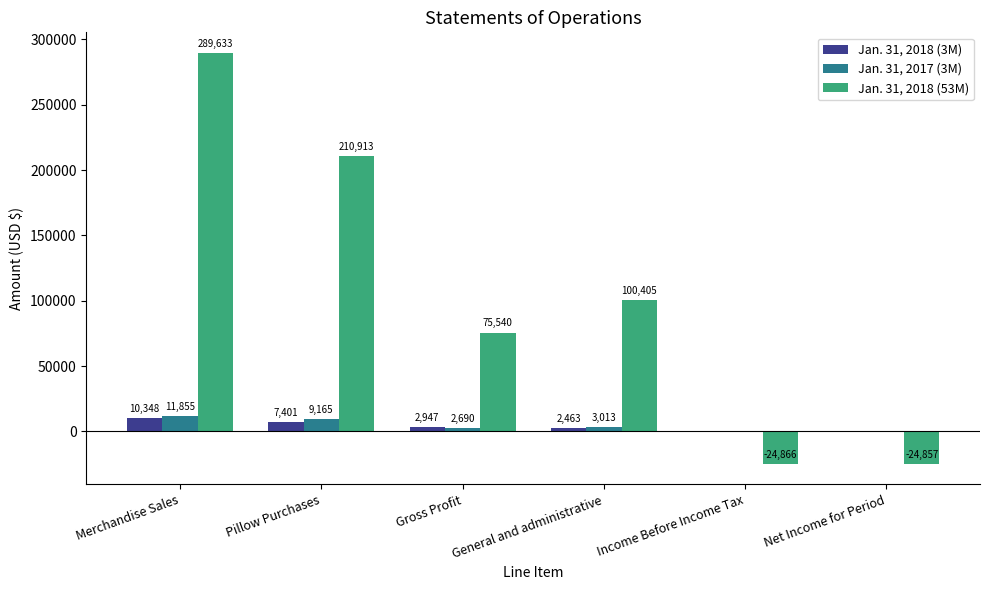

What is the total value across all series at General and administrative?

105881